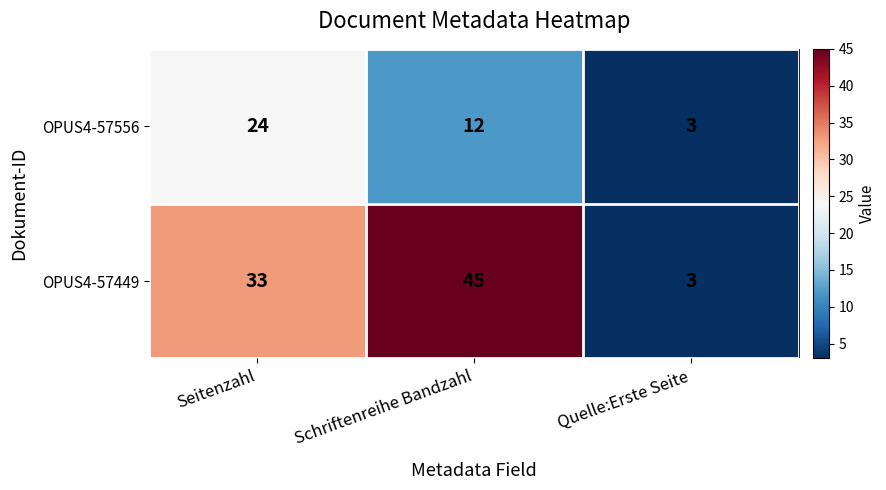

What is the approximate value of OPUS4-57556 at Schriftenreihe Bandzahl?

12